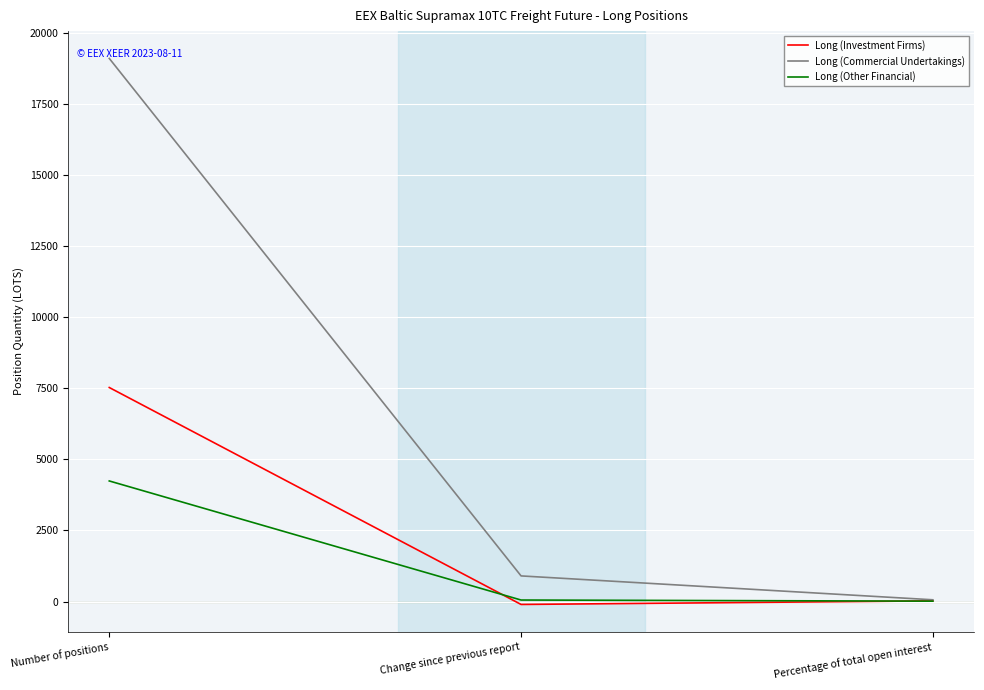

What is the maximum value shown in the chart?

19104.6